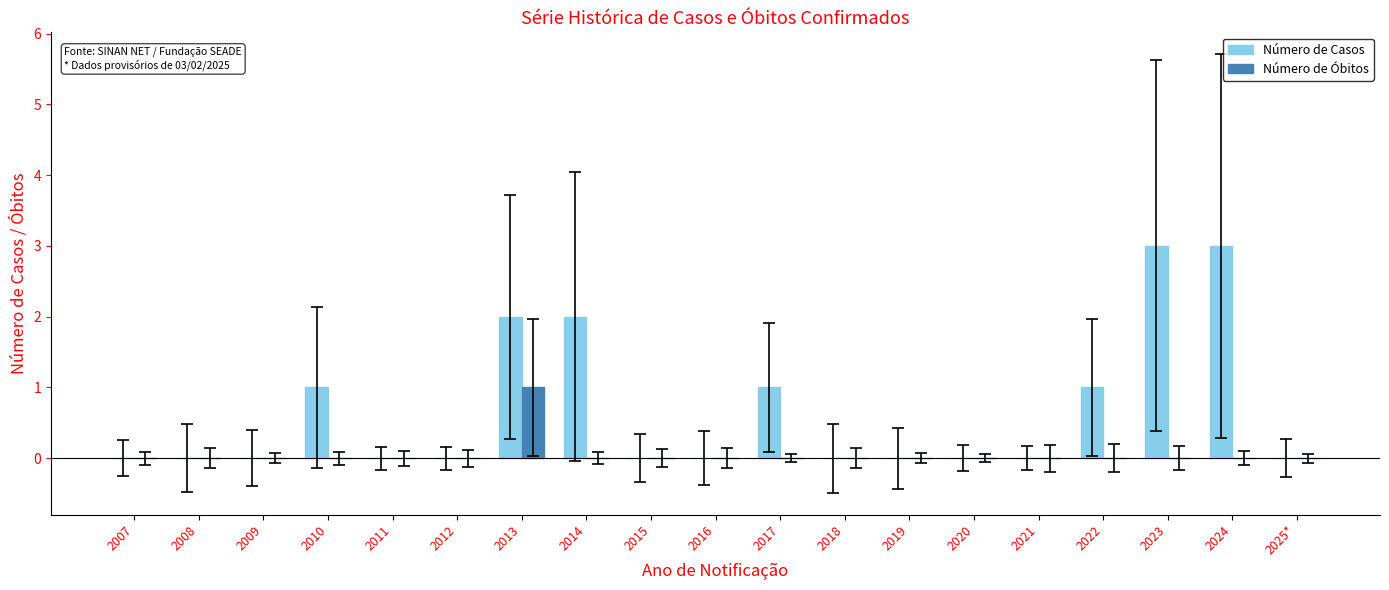

Reading left to right, transcribe all the data shown in this chart.

Número de Casos: 2007=0	2008=0	2009=0	2010=1	2011=0	2012=0	2013=2	2014=2	2015=0	2016=0	2017=1	2018=0	2019=0	2020=0	2021=0	2022=1	2023=3	2024=3	2025*=0
Número de Óbitos: 2007=0	2008=0	2009=0	2010=0	2011=0	2012=0	2013=1	2014=0	2015=0	2016=0	2017=0	2018=0	2019=0	2020=0	2021=0	2022=0	2023=0	2024=0	2025*=0